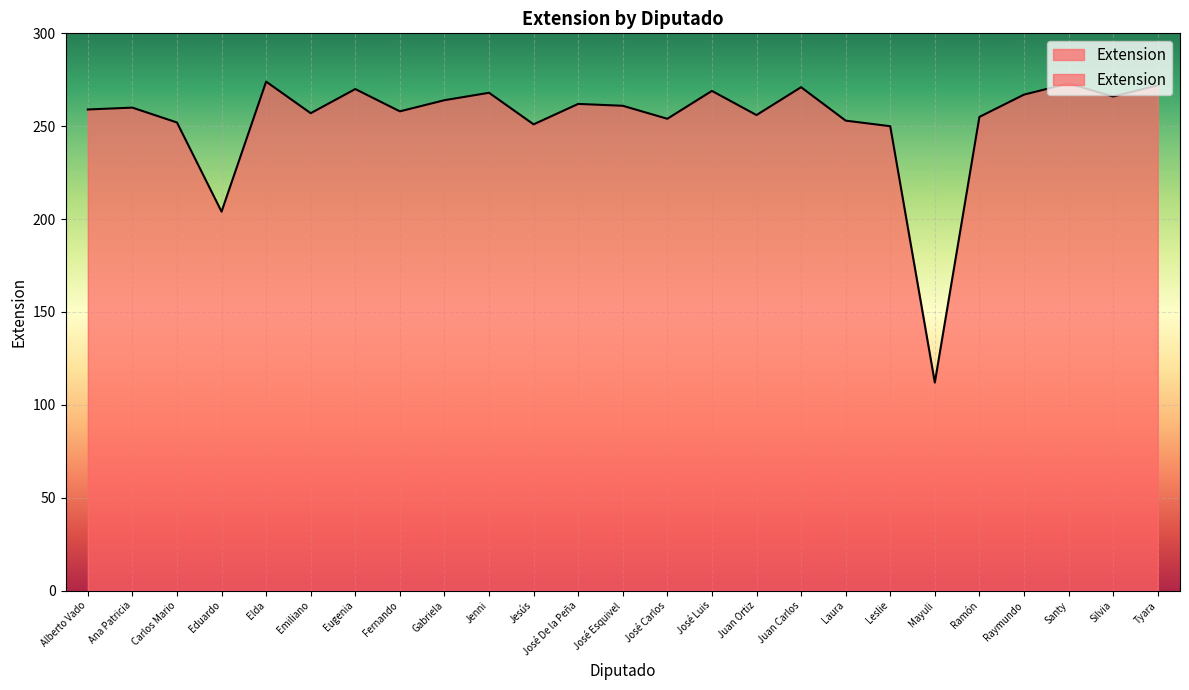

Is it true that the value at Tyara is 106?

False